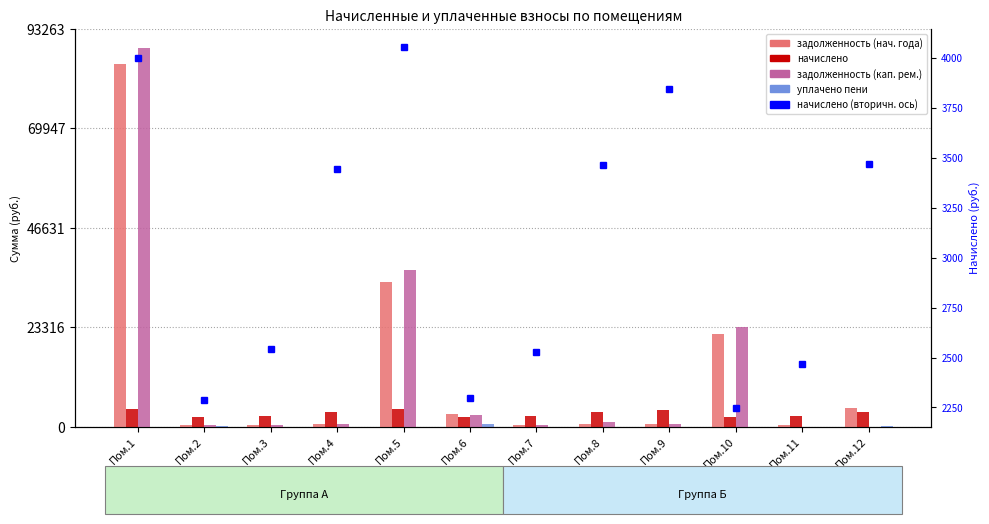

Reading left to right, what are all the values shown in this chart?

задолженность (col_1): 85012.3	250.7	423.9	574.3	33955.2	2948.7	421.6	577.2	641.4	21710.4	411.3	4410.3
начислено (col_3): 4001.4	2289.7	2543.1	3445.7	4054.7	2298.6	2529.8	3463.4	3845.8	2245.3	2467.6	3467.9
задолженность_2 (col_6): 88821.5	249.6	423.9	574.3	36795.4	2798.0	421.6	1154.5	642.6	23350.0	0.0	0.0
уплачено пени (col_8): 0.0	61.3	0.0	0.0	0.0	473.8	0.0	0.0	0.0	0.0	0.0	163.2